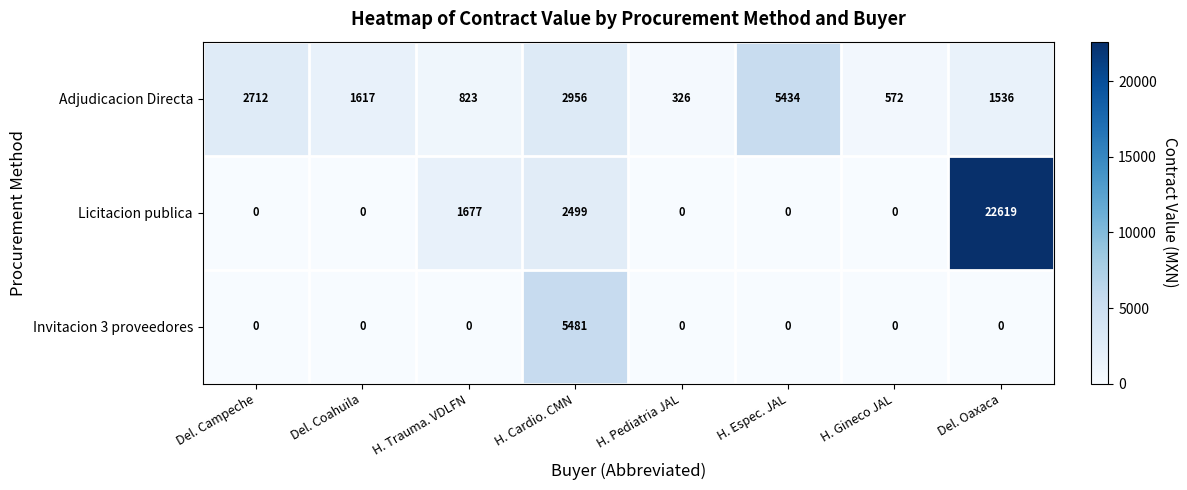

Count the number of categories in the chart.

8